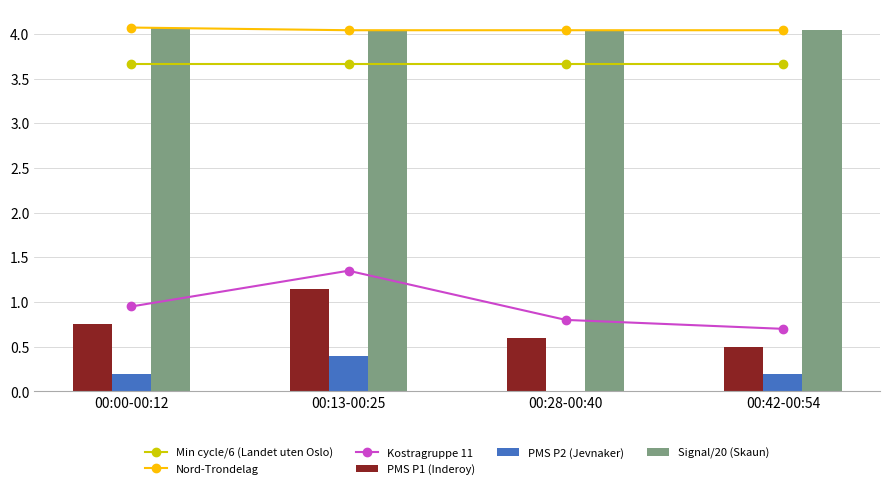

Count the number of categories in the chart.

4